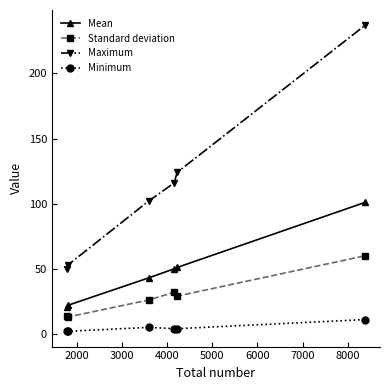

True or false: Standard deviation and Minimum cross at least once.

False